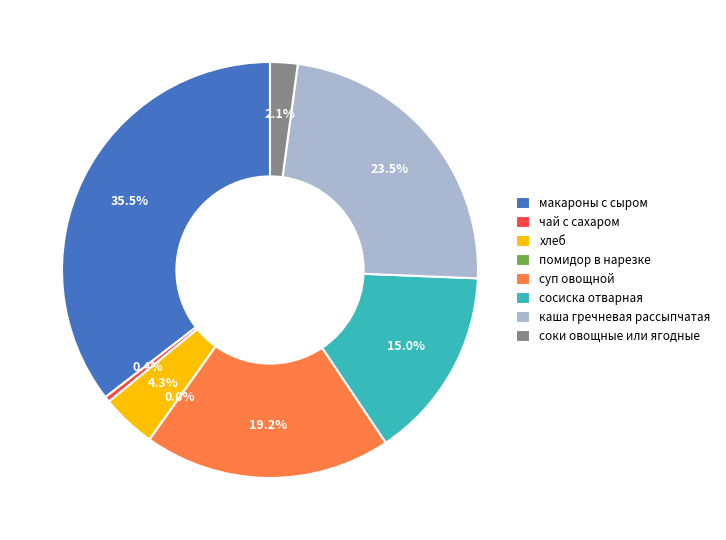

What is the ratio of the value at макароны с сыром to the value at хлеб?

8.3